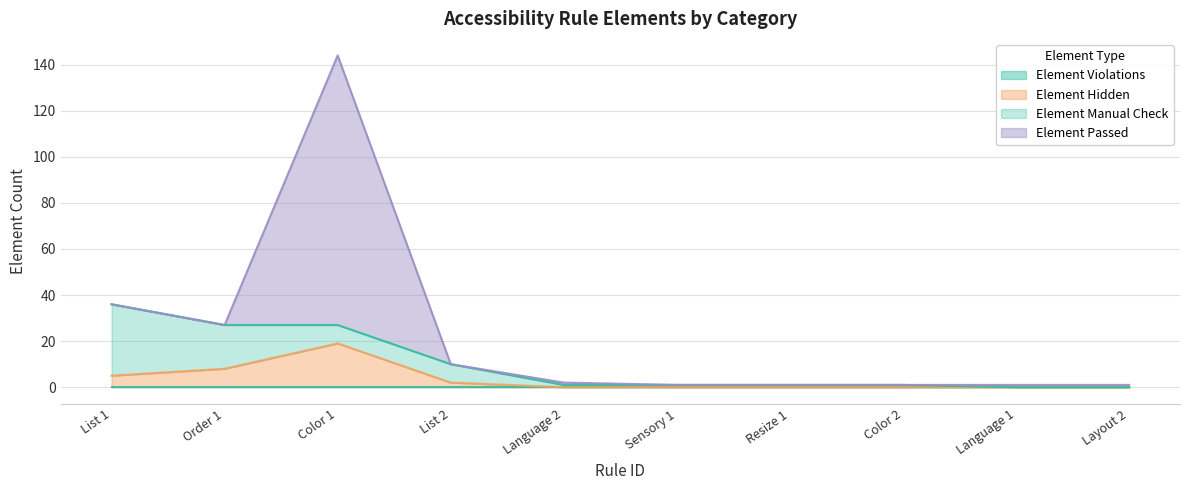

How many data points in Element Manual Check are less than 1?

2